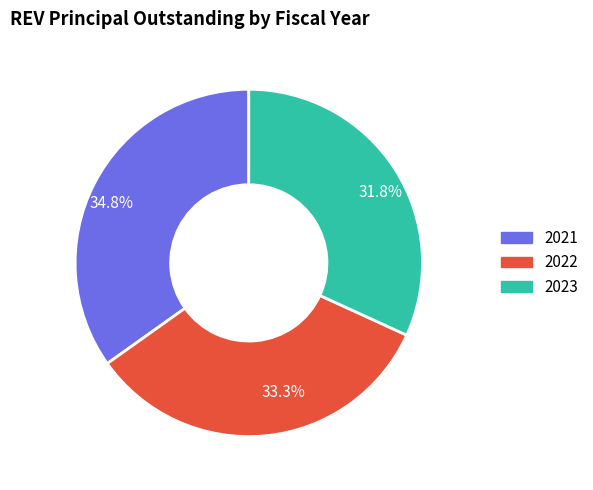

The 2023 slice represents 32% of the pie. True or false?

True